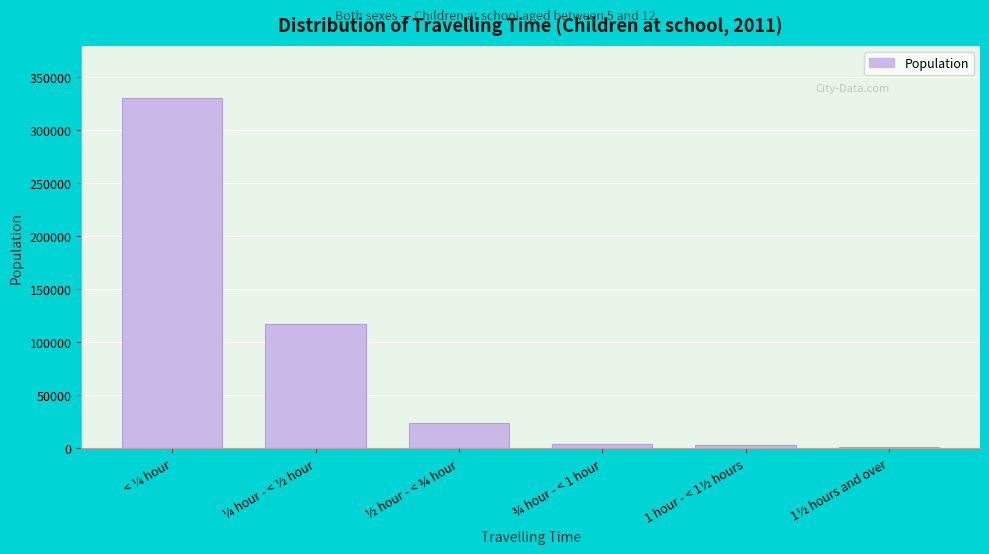

Approximately how many times larger is the value at ¼ hour - < ½ hour compared to ½ hour - < ¾ hour?

5.0